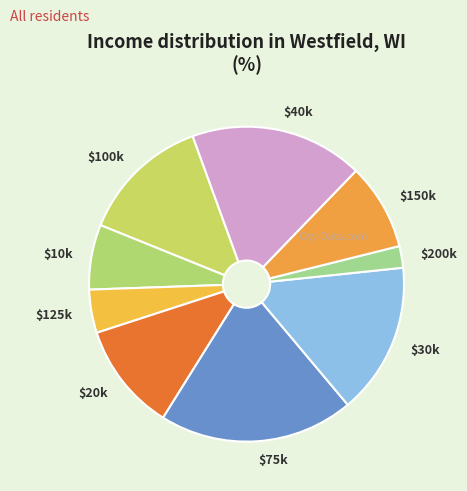

Is there a majority slice in this chart?

No